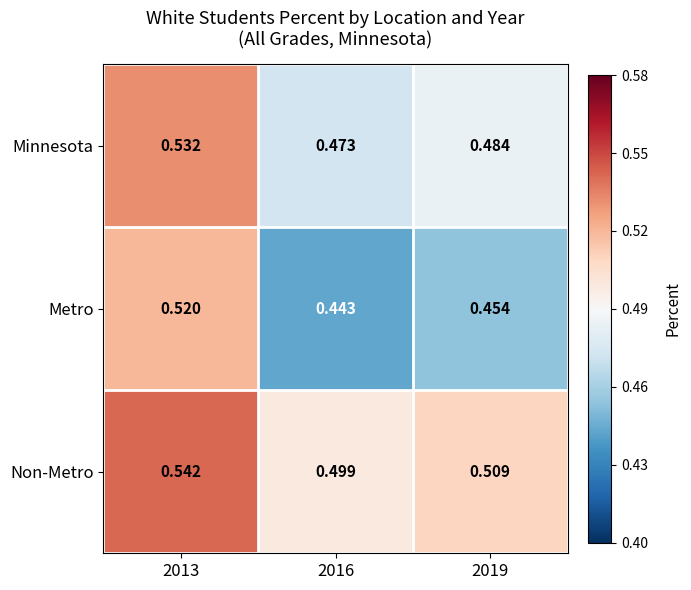

Which series has the largest range (max minus min)?

Metro